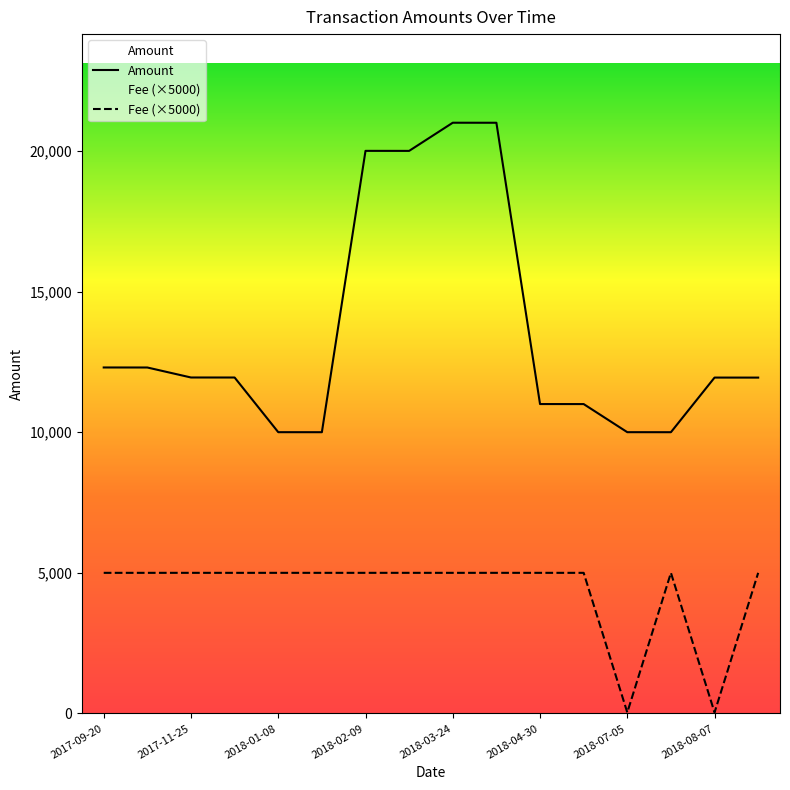

Which label corresponds to the smallest value in the chart?

2018-07-05